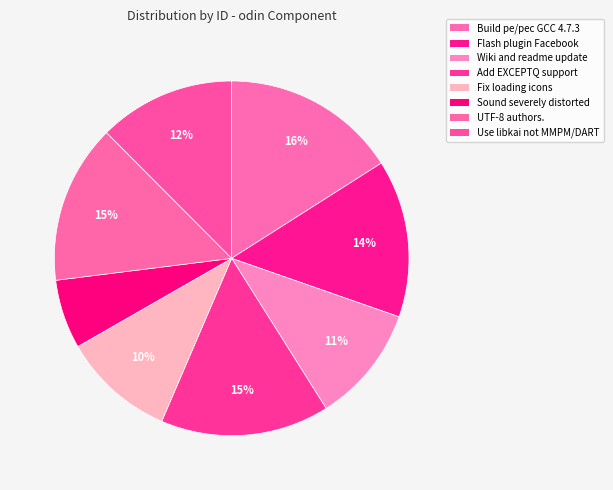

How many slices are in this pie chart?

8